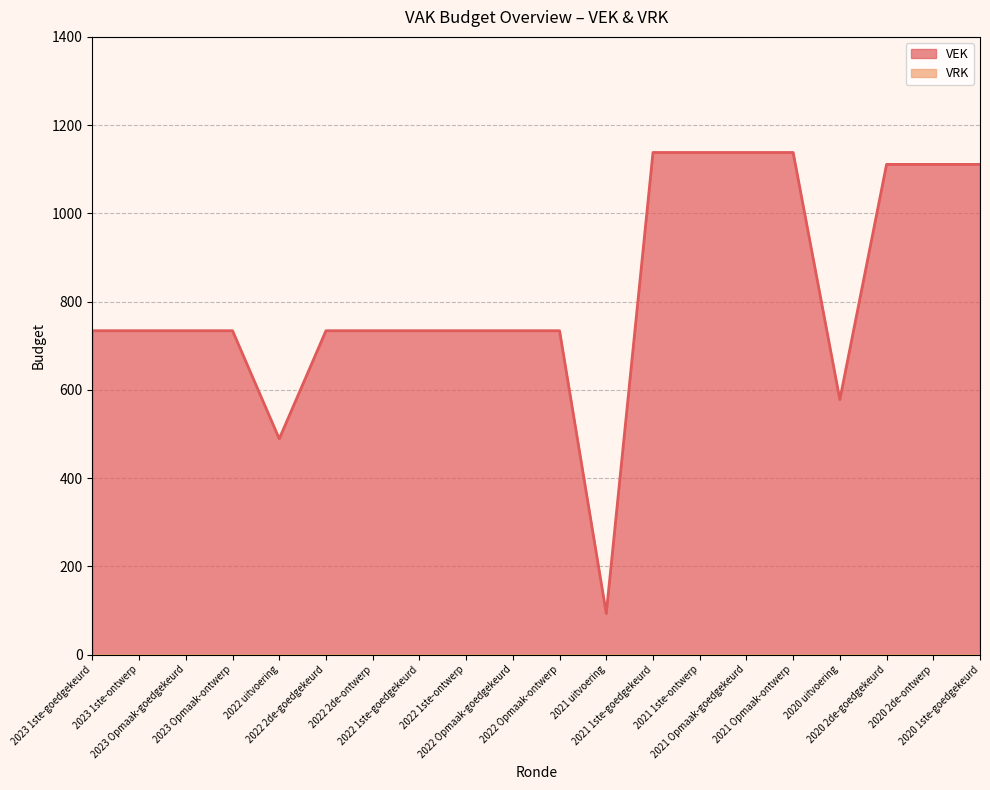

Reading right to left, extract all data points from this chart.

2020 1ste-goedgekeurd=1111	2020 2de-ontwerp=1111	2020 2de-goedgekeurd=1111	2020 uitvoering=578	2021 Opmaak-ontwerp=1138	2021 Opmaak-goedgekeurd=1138	2021 1ste-ontwerp=1138	2021 1ste-goedgekeurd=1138	2021 uitvoering=93	2022 Opmaak-ontwerp=734	2022 Opmaak-goedgekeurd=734	2022 1ste-ontwerp=734	2022 1ste-goedgekeurd=734	2022 2de-ontwerp=734	2022 2de-goedgekeurd=734	2022 uitvoering=489	2023 Opmaak-ontwerp=734	2023 Opmaak-goedgekeurd=734	2023 1ste-ontwerp=734	2023 1ste-goedgekeurd=734